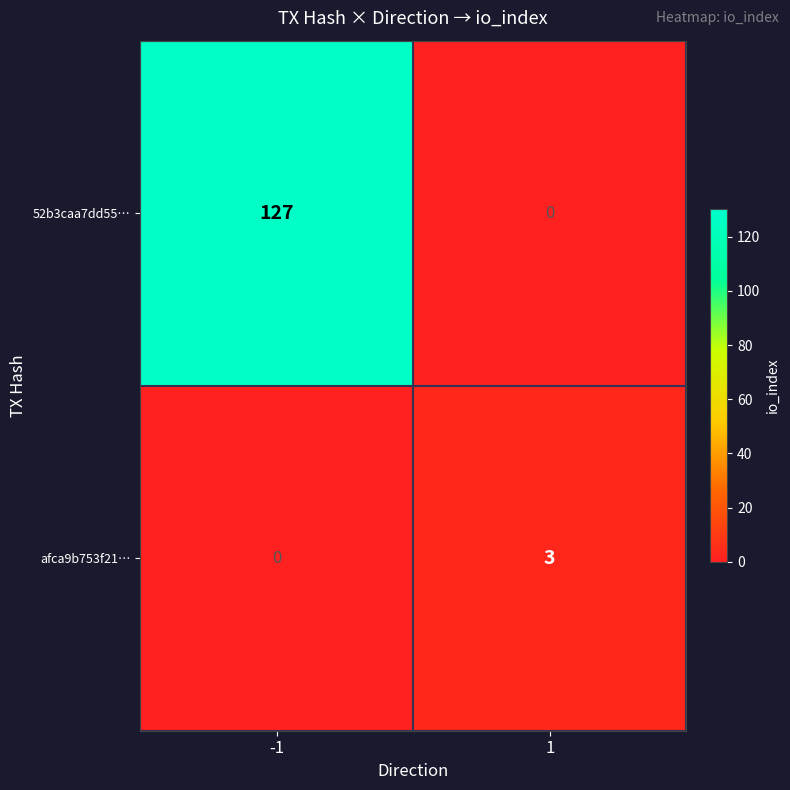

What is the sum of the 52b3caa7dd55… values at 1 and -1?

127